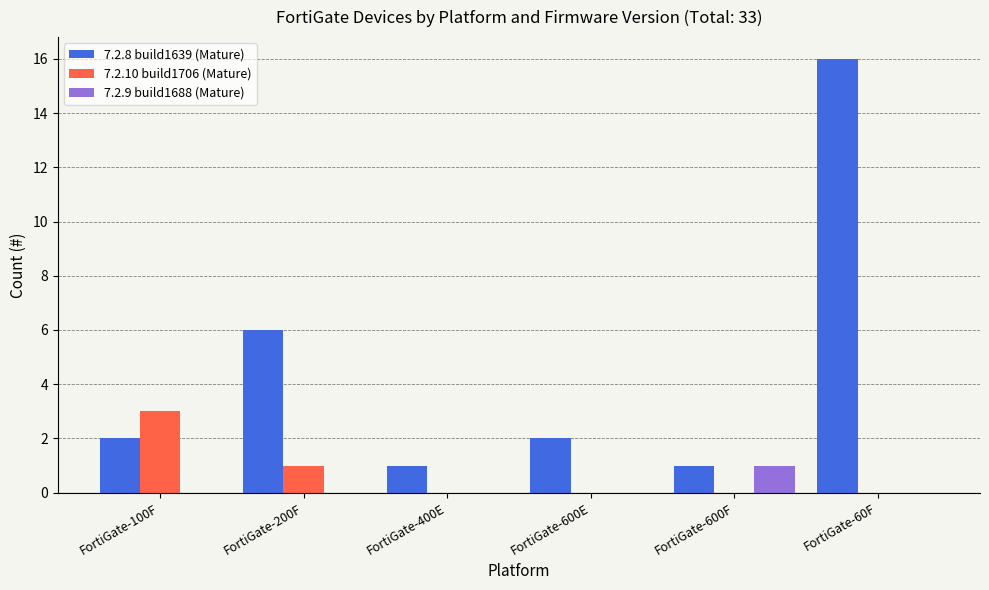

The value of 7.2.8 build1639 (Mature) at FortiGate-600E is 3. True or false?

False